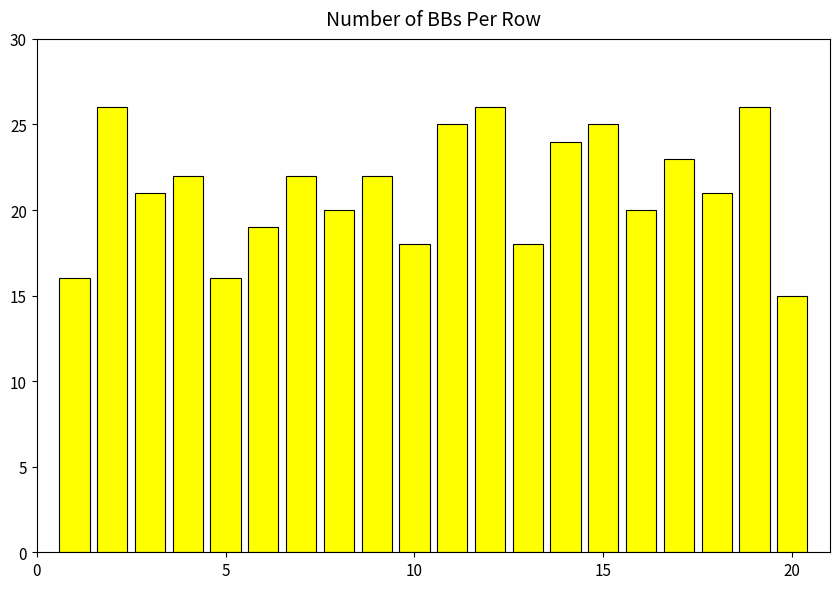

What is the sum of all values?

425